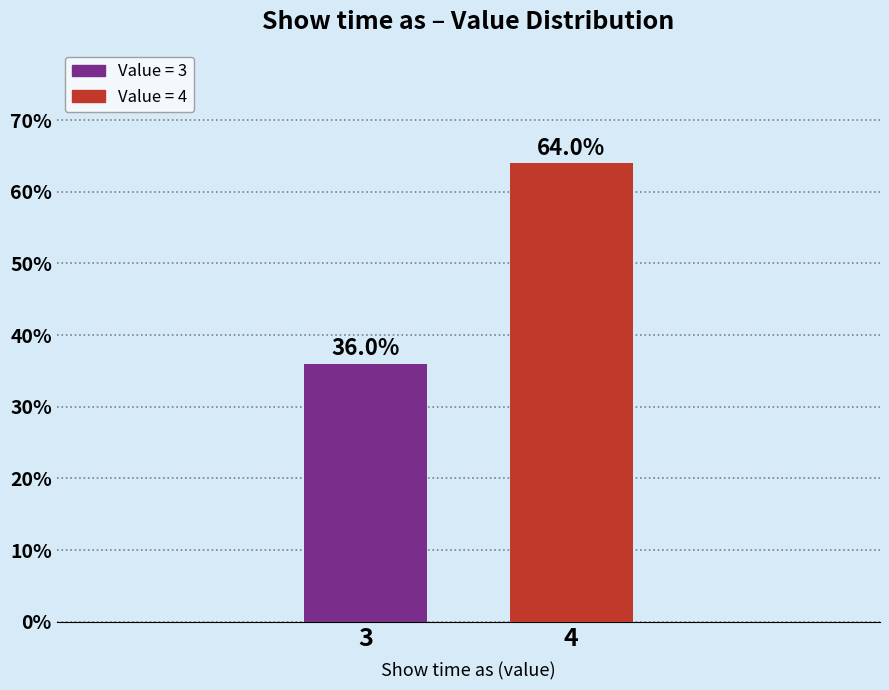

Reading left to right, list all the values displayed in this chart.

3=36	4=64